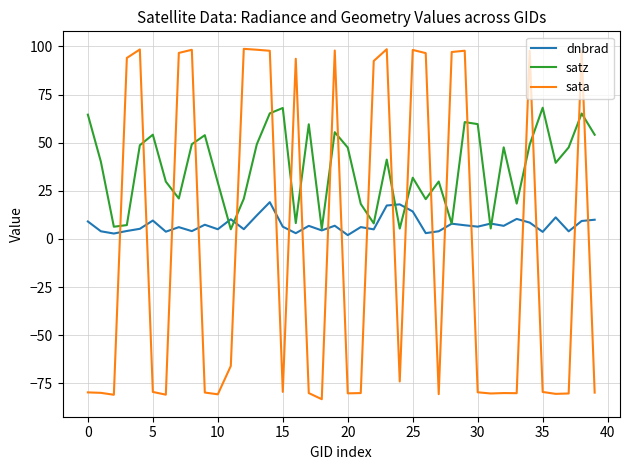

Which series has the largest total across all categories?

satz